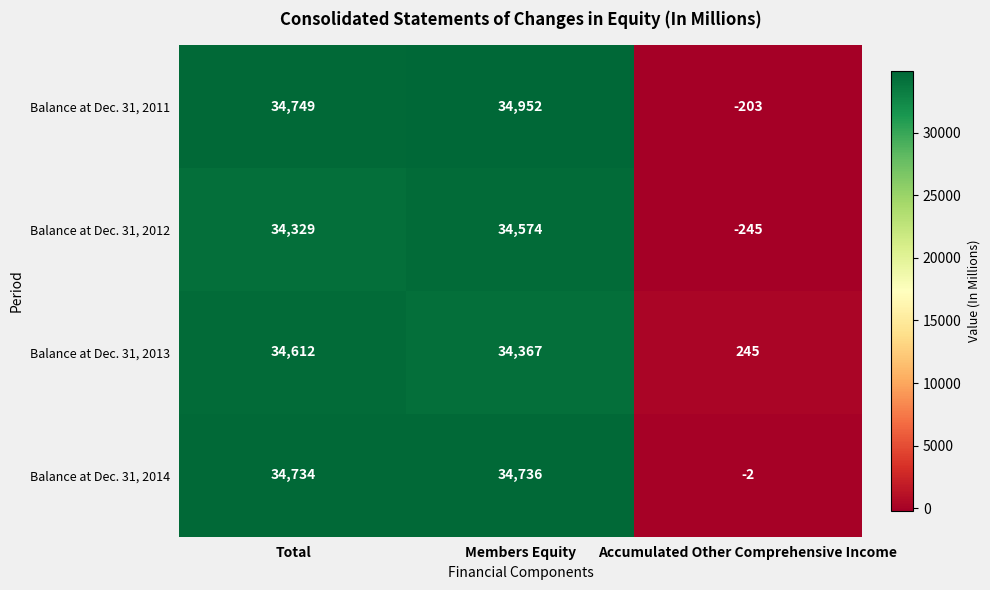

What is the difference between the maximum and second lowest values in the Balance at Dec. 31, 2011 series?

203